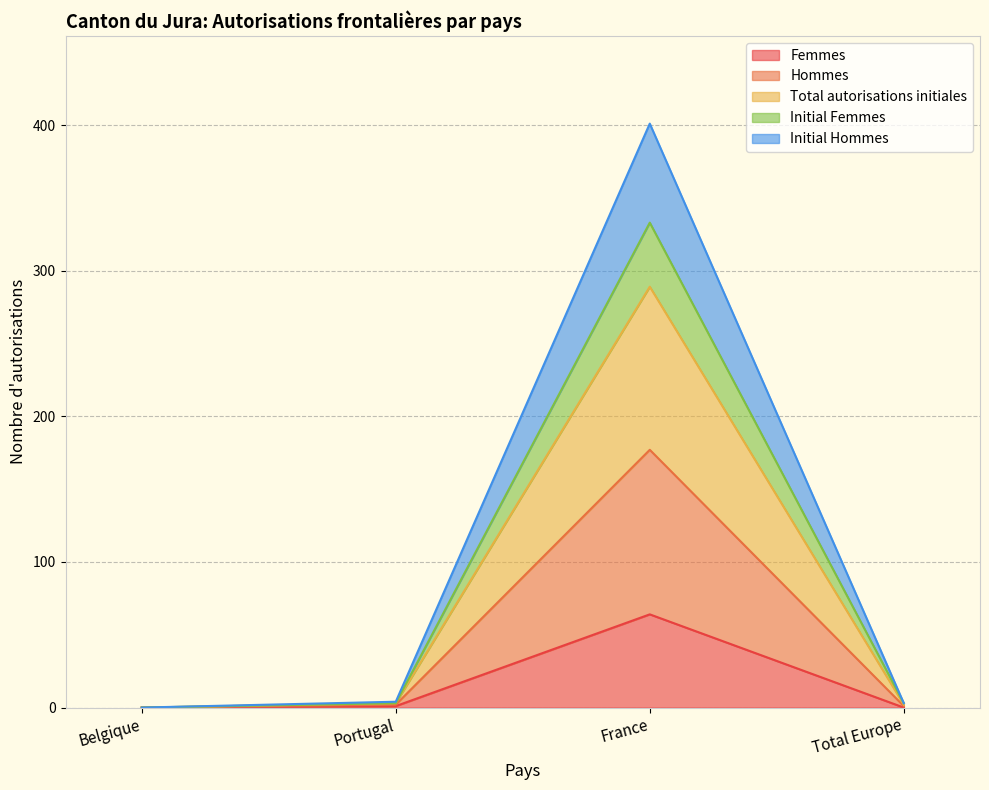

At which label does Femmes reach its peak?

France